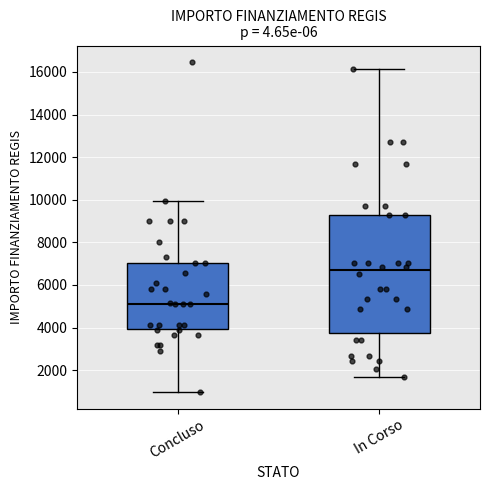

Reading left to right, read every box against the y-axis: the position of its median line, the range the box covers, and the ends of its whiskers. The values are not printed on the chart, so give them approximately, as read against the axis.

Concluso: median 5200, box 4000 to 7000, whiskers 1000 to 10000
In Corso: median 6600, box 3800 to 9200, whiskers 1800 to 16200